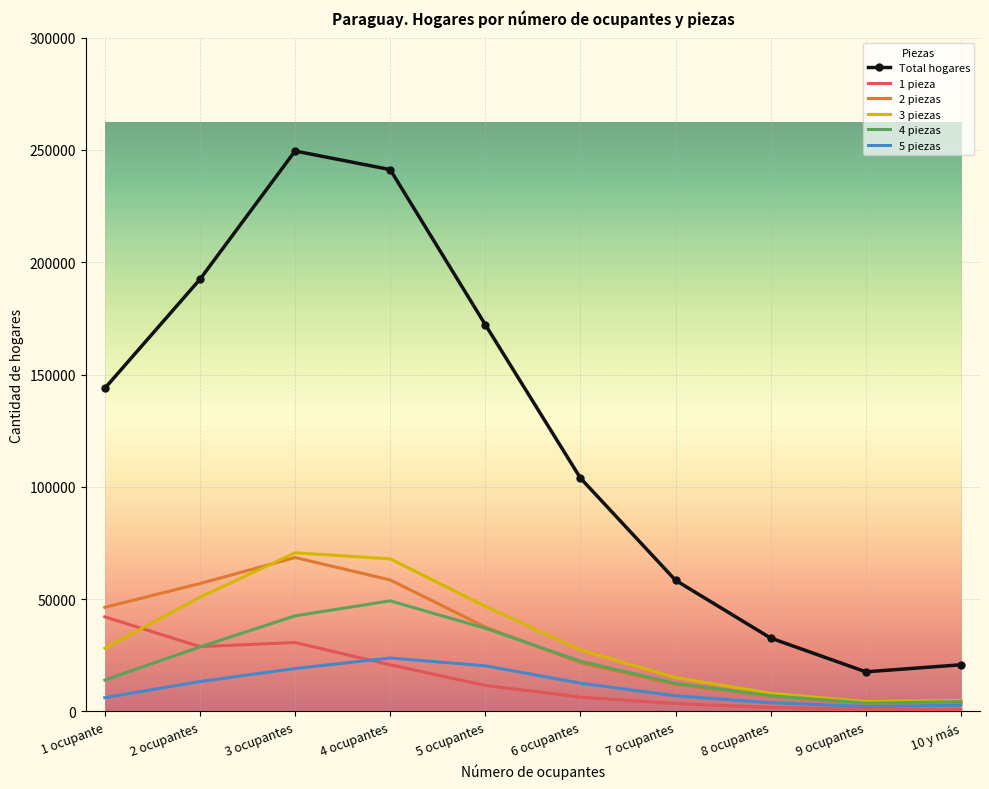

Which series has the widest spread of values?

Total hogares